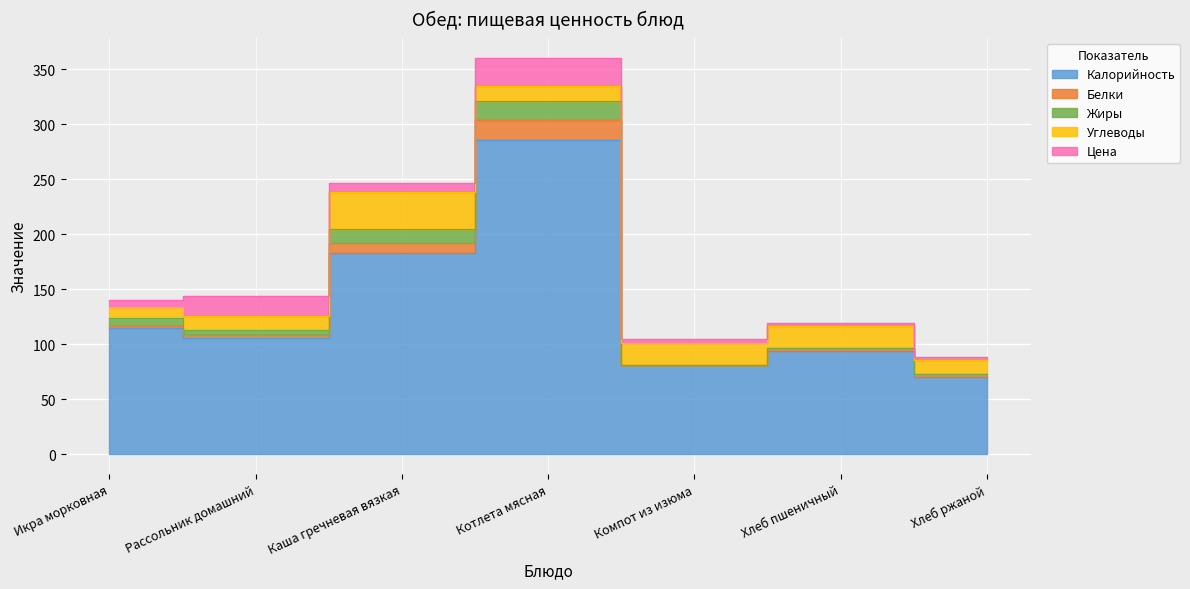

What position from the right is Компот из изюма?

3